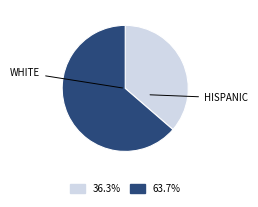

Is there any slice that represents more than half of the pie?

Yes